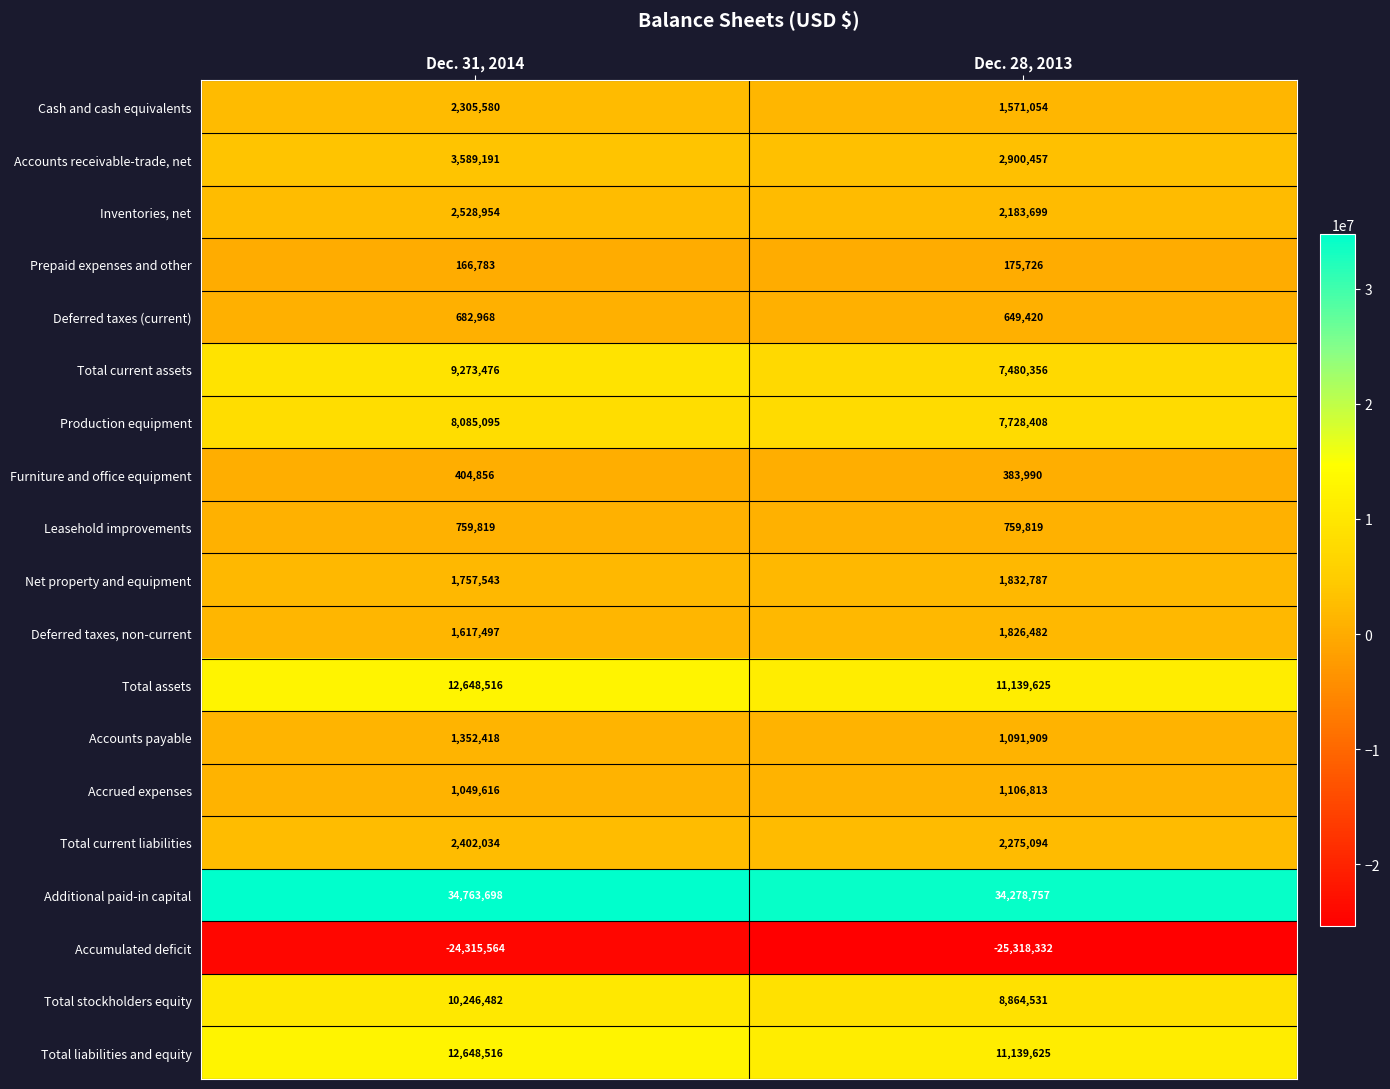

Which series has the largest range (max minus min)?

Total current assets